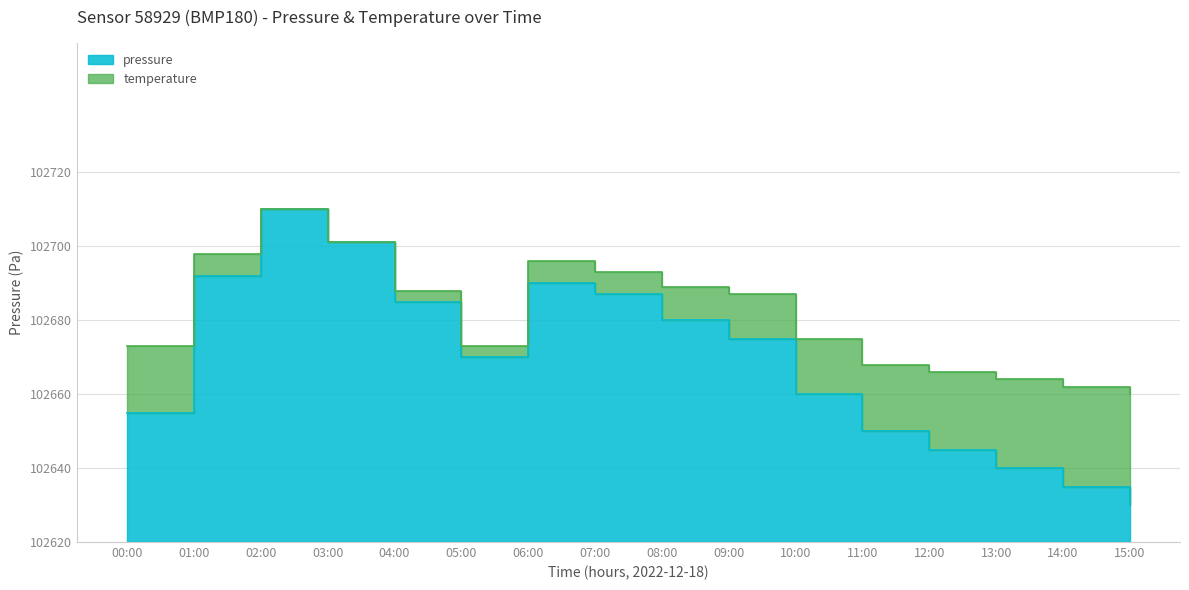

Reading right to left, list all the values displayed in this chart.

15:00=102630	14:00=102635	13:00=102640	12:00=102645	11:00=102650	10:00=102660	09:00=102675	08:00=102680	07:00=102687	06:00=102690	05:00=102670	04:00=102685	03:00=102701	02:00=102710	01:00=102692	00:00=102655